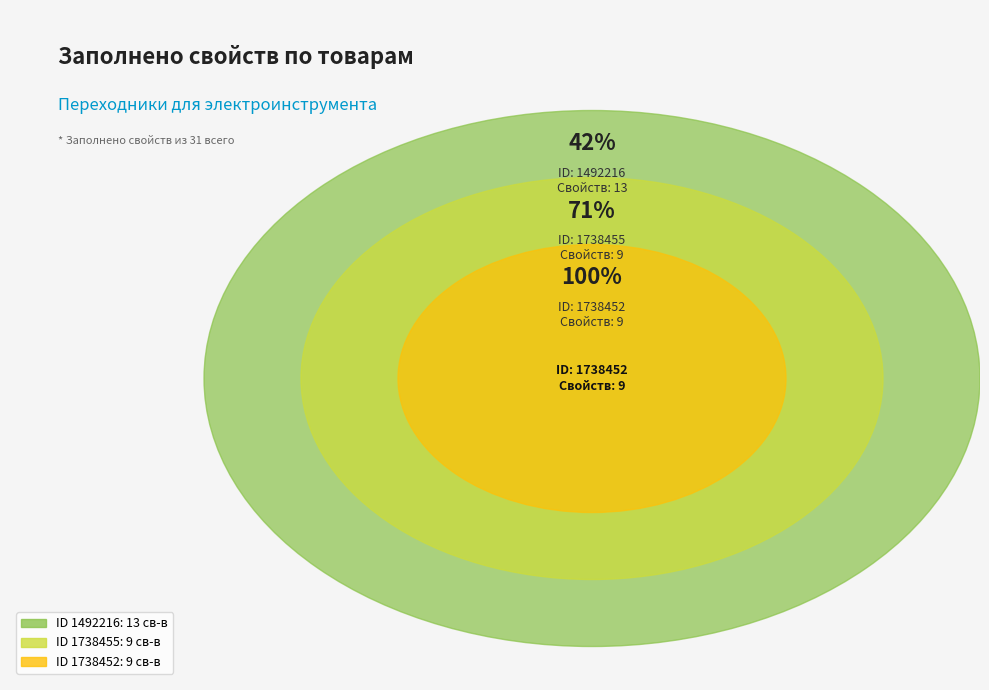

Which slice is the largest?

1492216